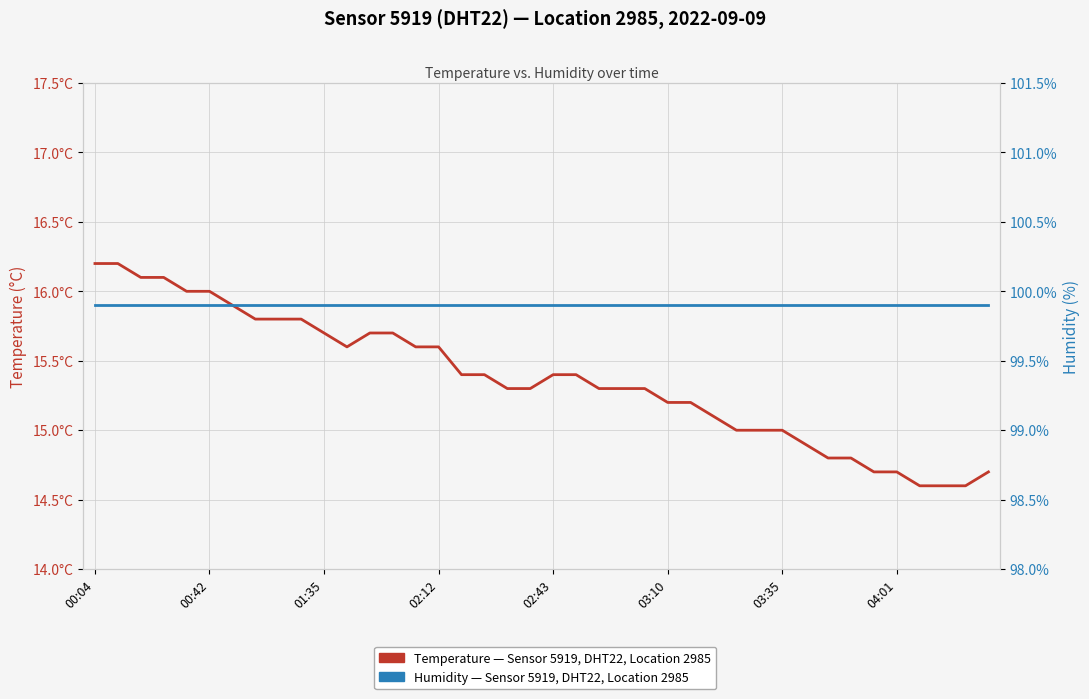

What is the total value across all series at 12?

115.6